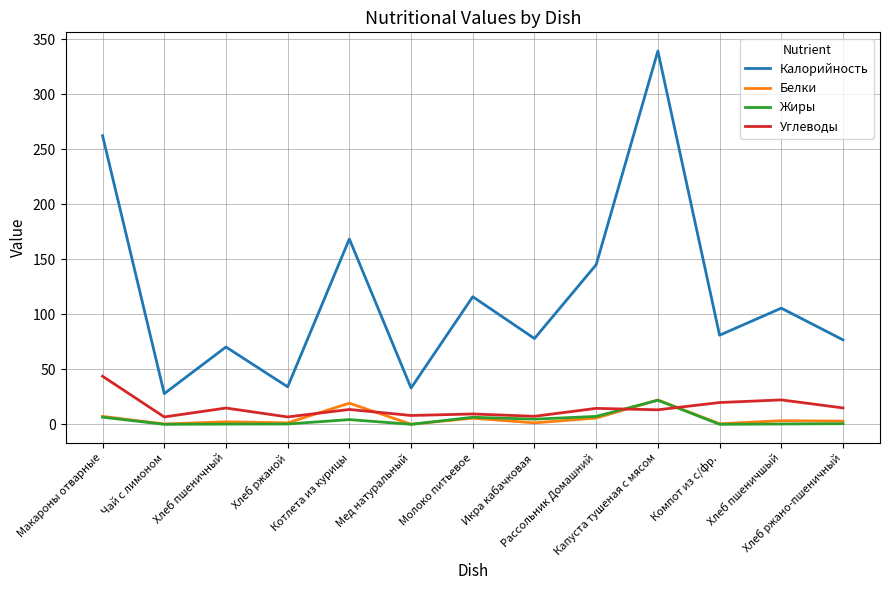

Which series has the largest range (max minus min)?

Калорийность